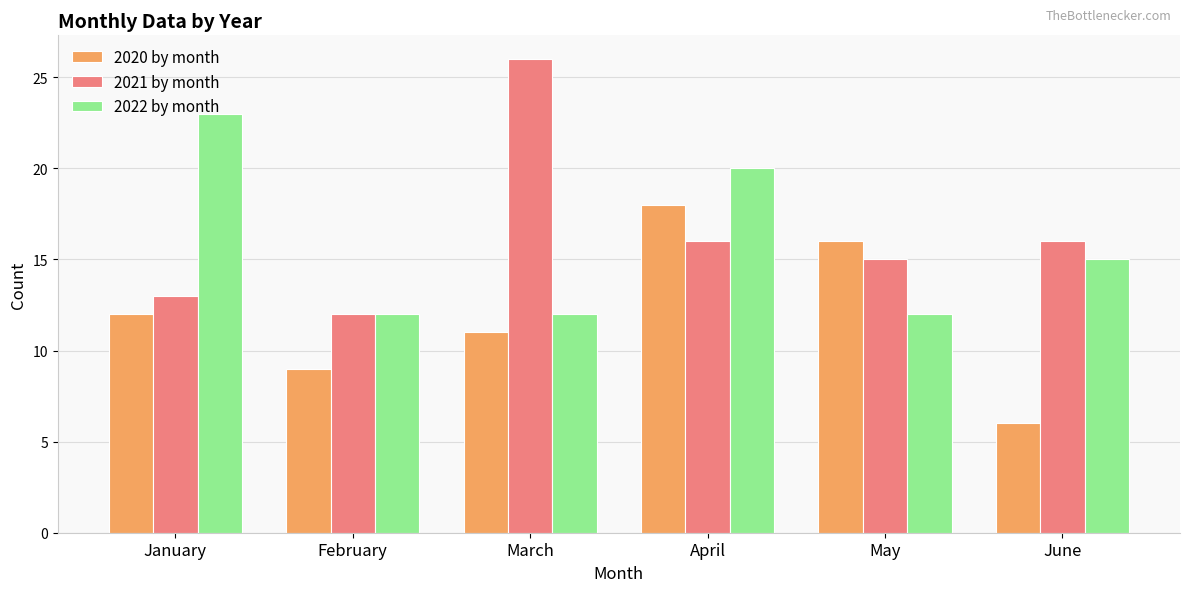

Which series has the largest range (max minus min)?

2021 by month